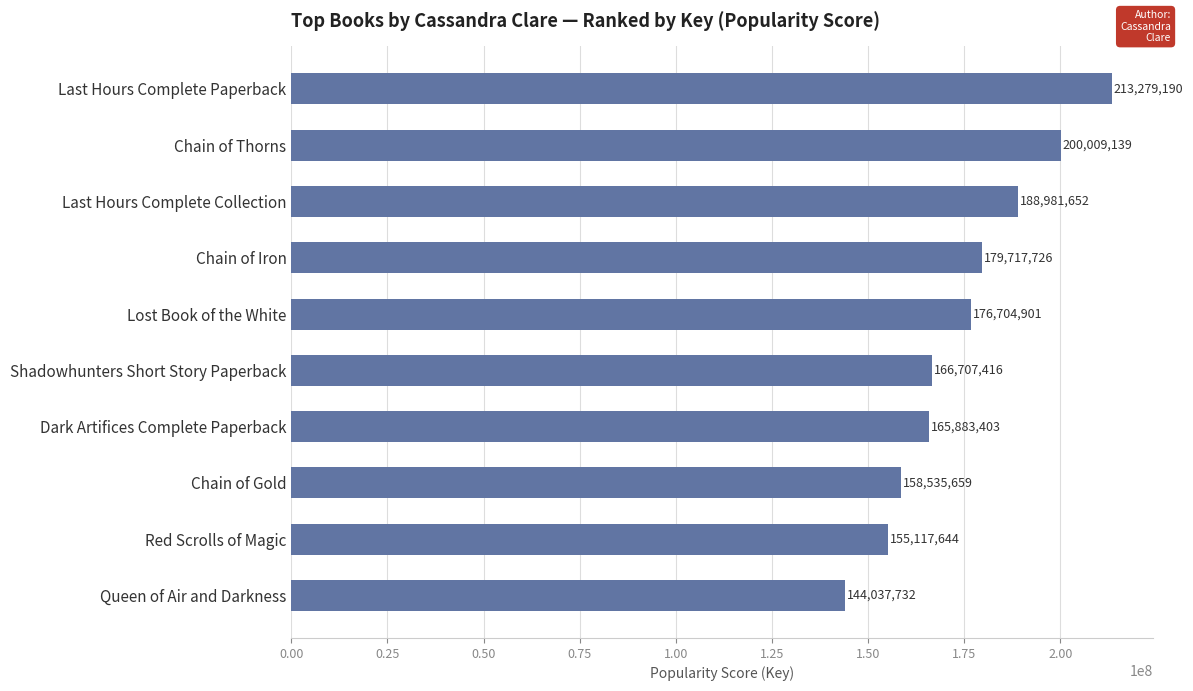

Does the chart contain stacked bars?

No